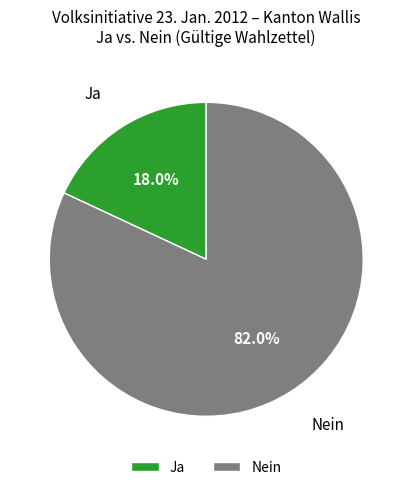

To the nearest percent, what is the average slice percentage?

50%